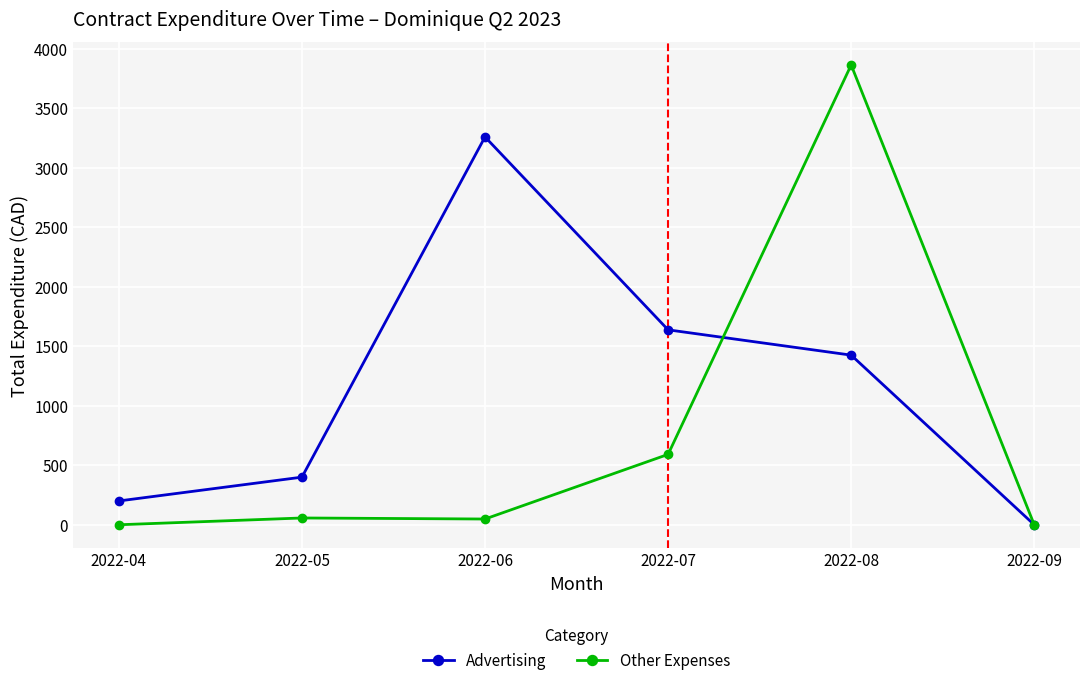

True or false: Advertising has more than 0 points higher than both neighbors.

True